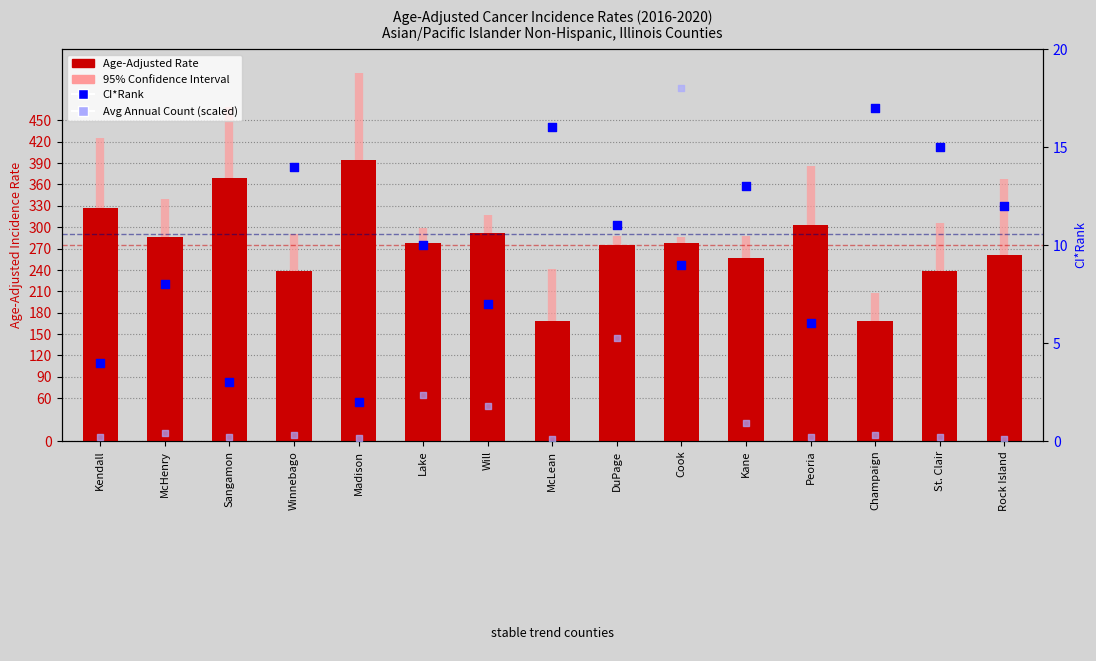

What is the total value across all series at Kane?

270.0